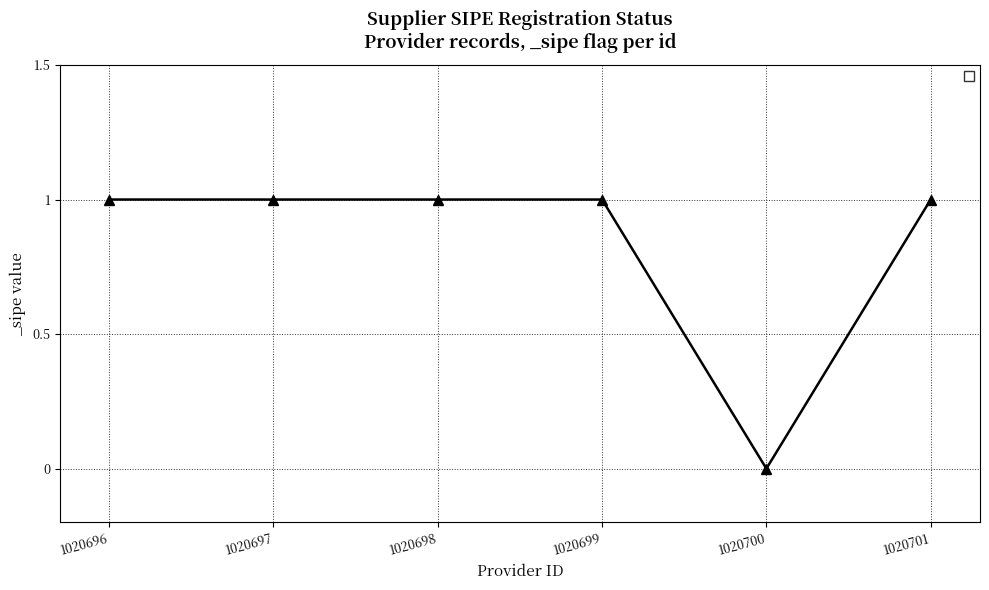

What is the value of the 4th point from the left?

1